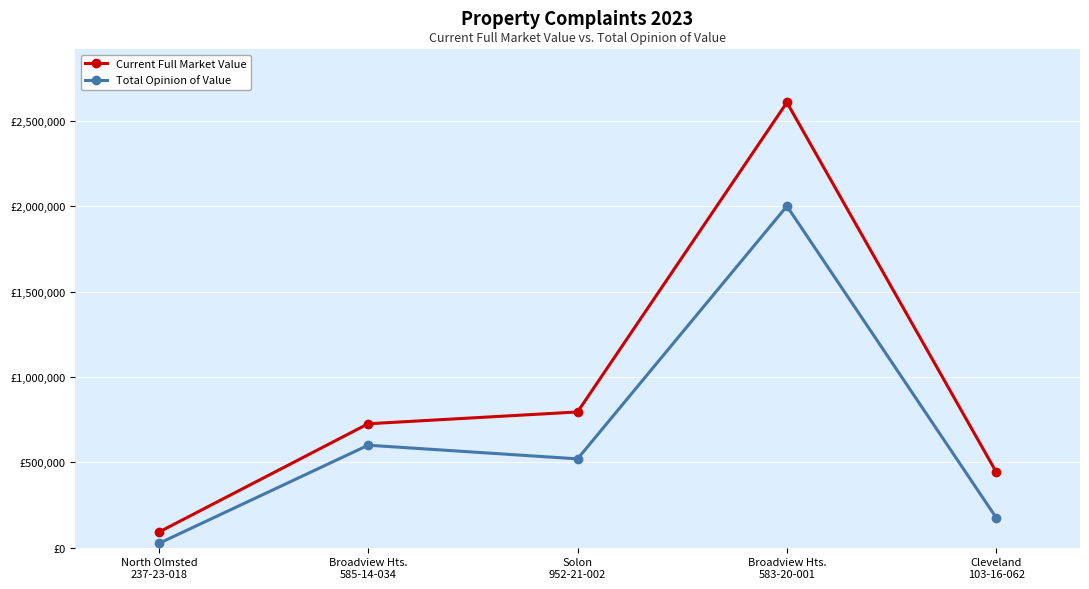

Reading right to left, what are all the values shown in this chart?

Current Full Market Value: 442600	2607200	794700	725600	91100
Total Opinion of Value: 175000	2000000	520000	600000	25000